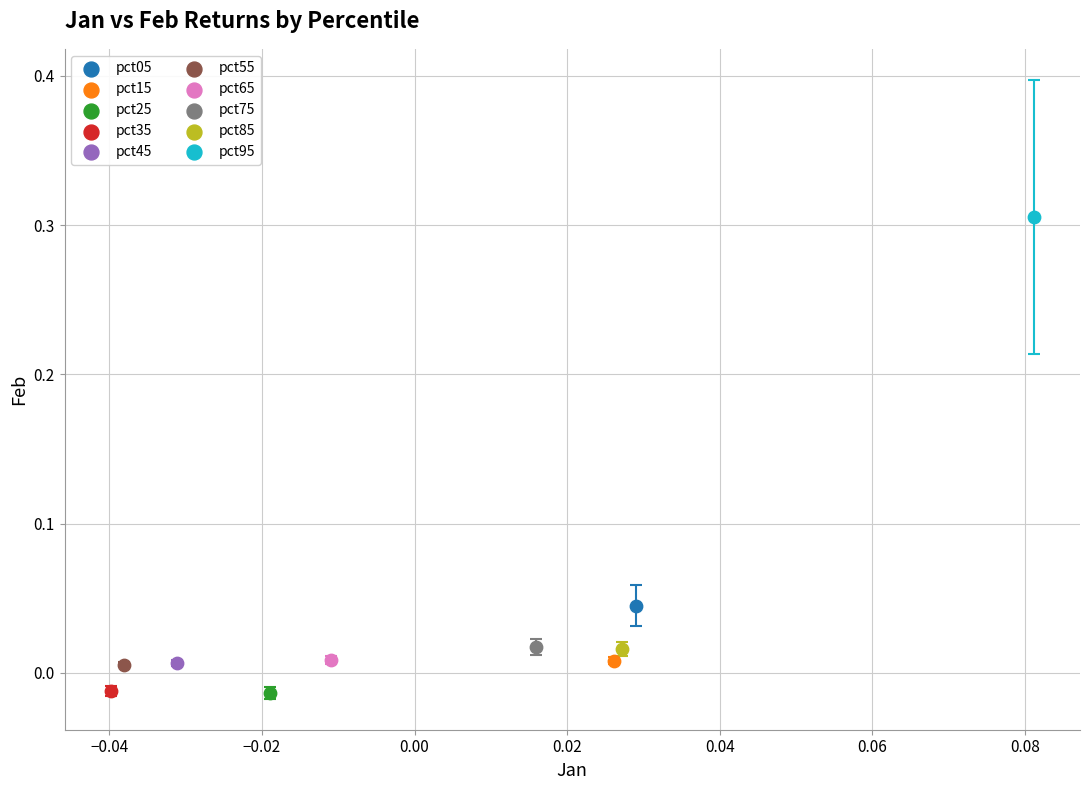

Which series contains the highest Y value?

pct95